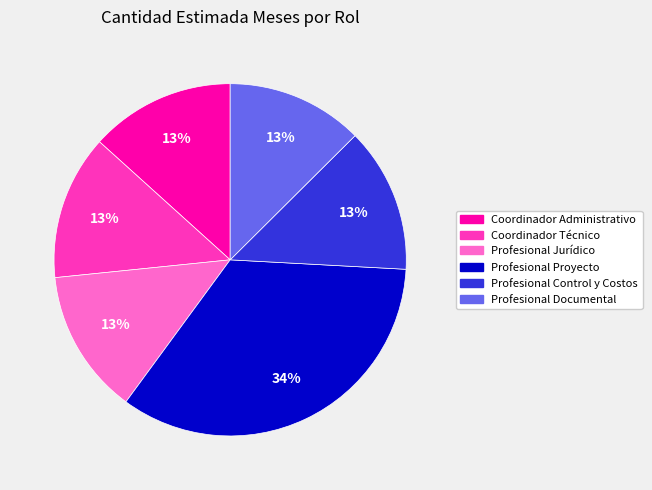

What is the ratio of the value at Profesional Control y Costos to the value at Coordinador Administrativo?

1.0